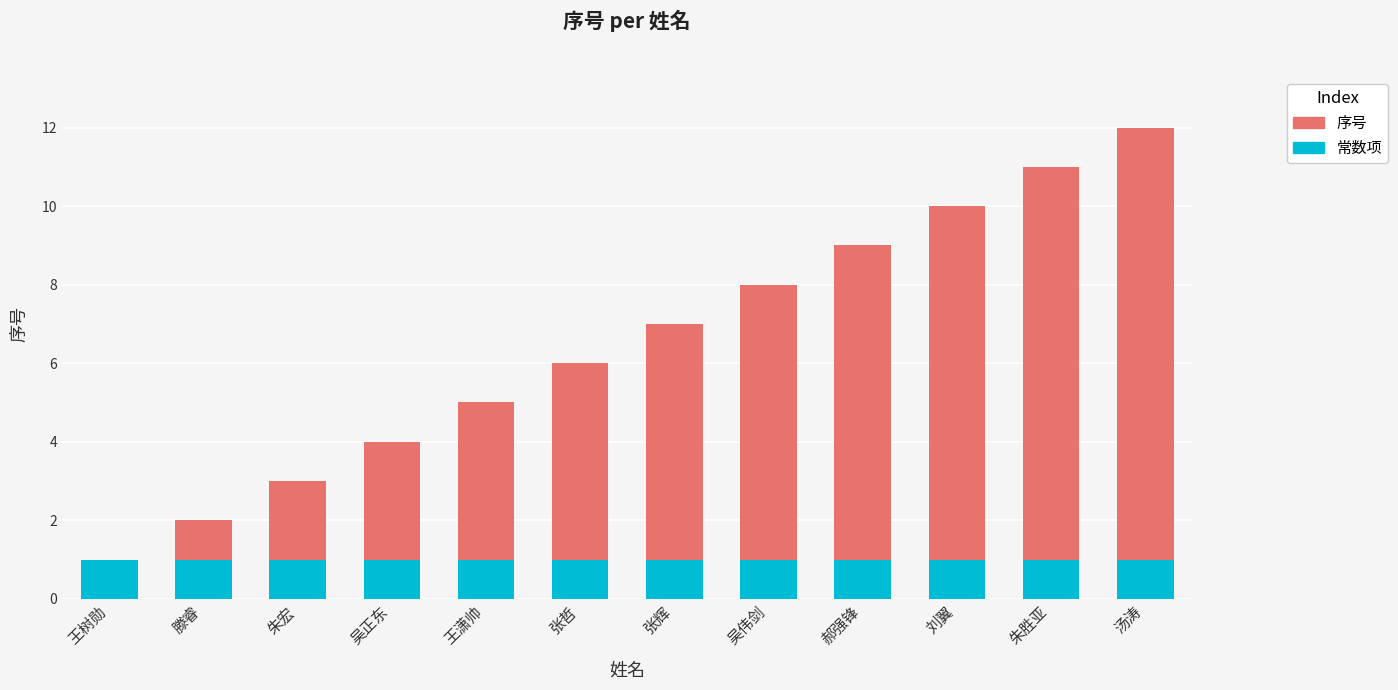

The value of 常数项 at 王潇帅 is 2. True or false?

False